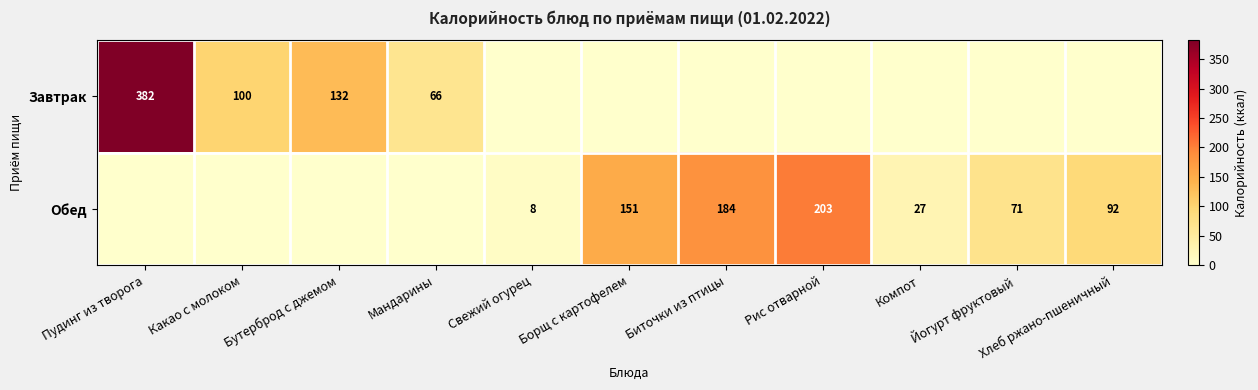

True or false: Обед has a value of 208 at Борщ с картофелем.

False